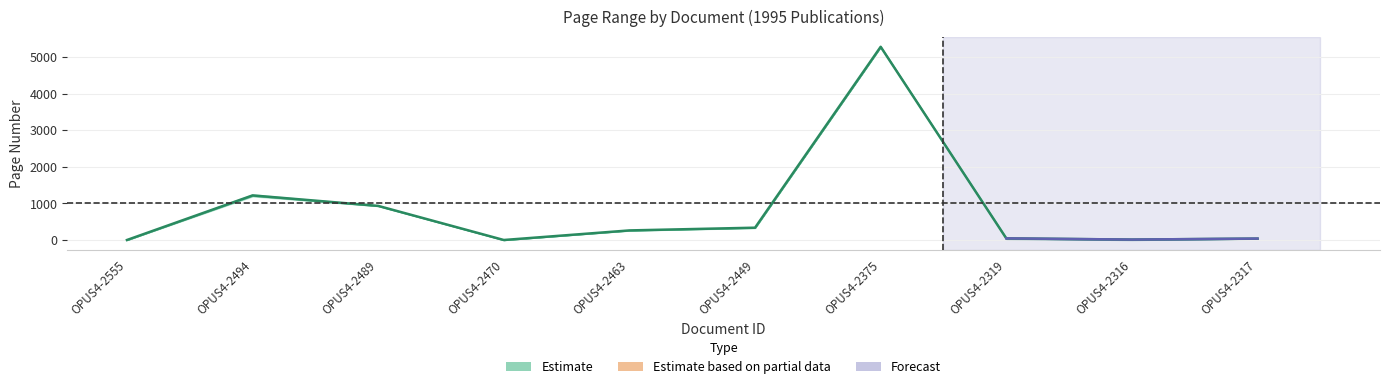

At which label is the value closest to 2642?

OPUS4-2494